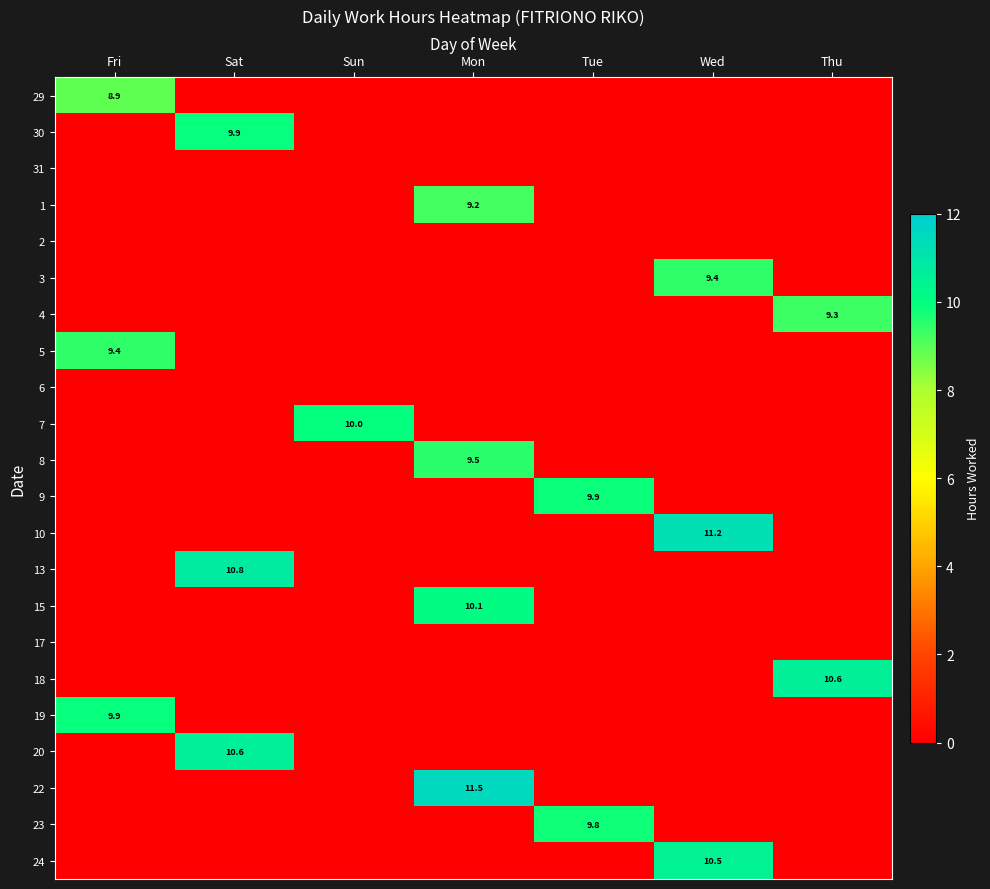

What is the spread (max minus min) of values at Thu?

10.6